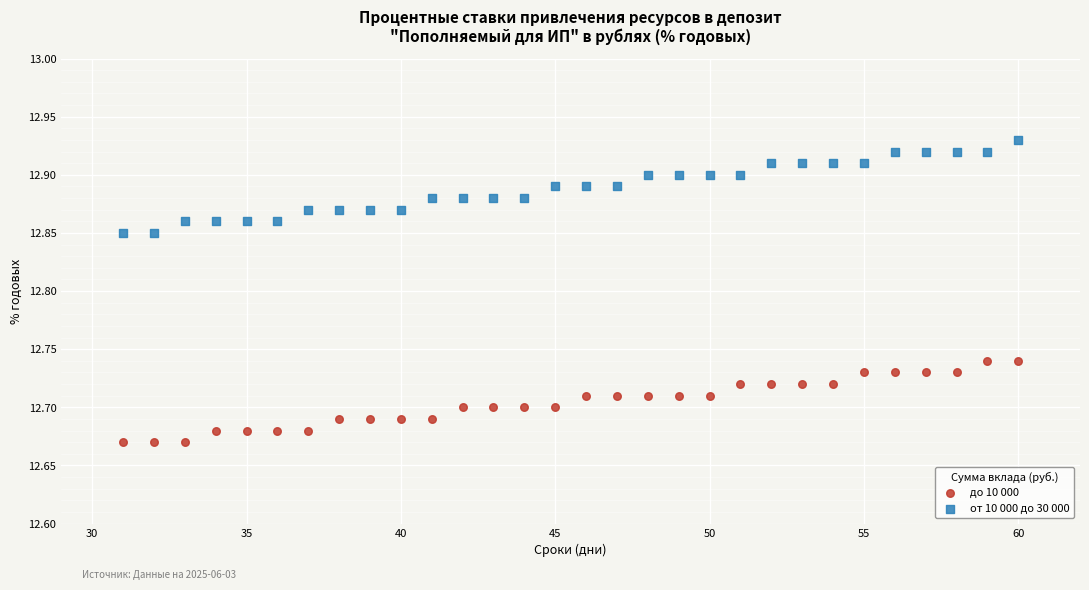

Which series has the largest Y range (max minus min)?

от 10 000 до 30 000